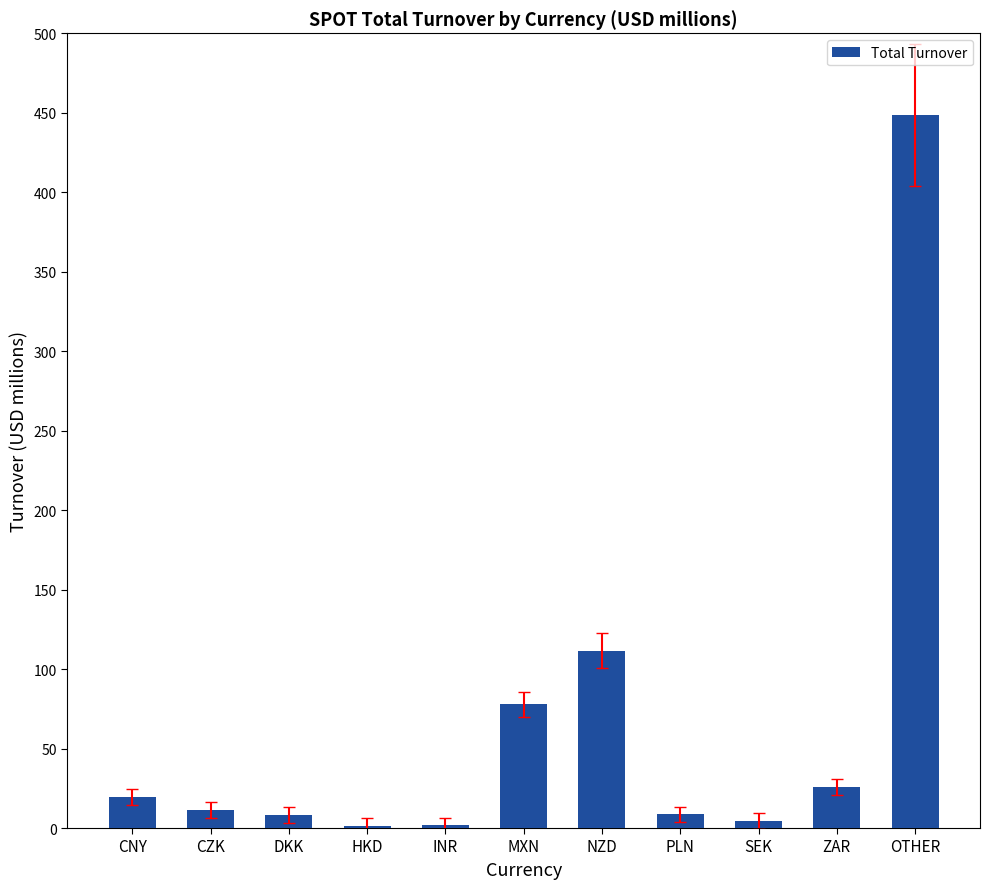

What is the maximum value shown in the chart?

448.5